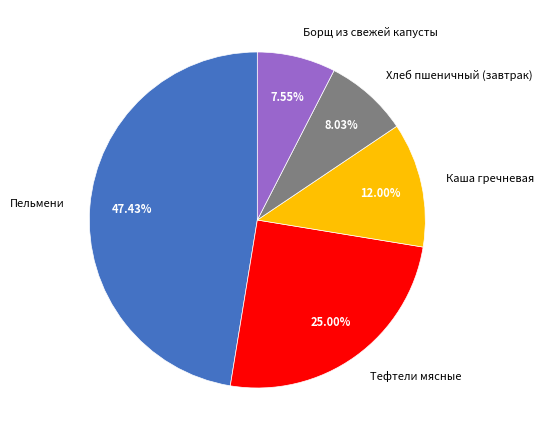

What is the largest slice in the pie chart?

Пельмени